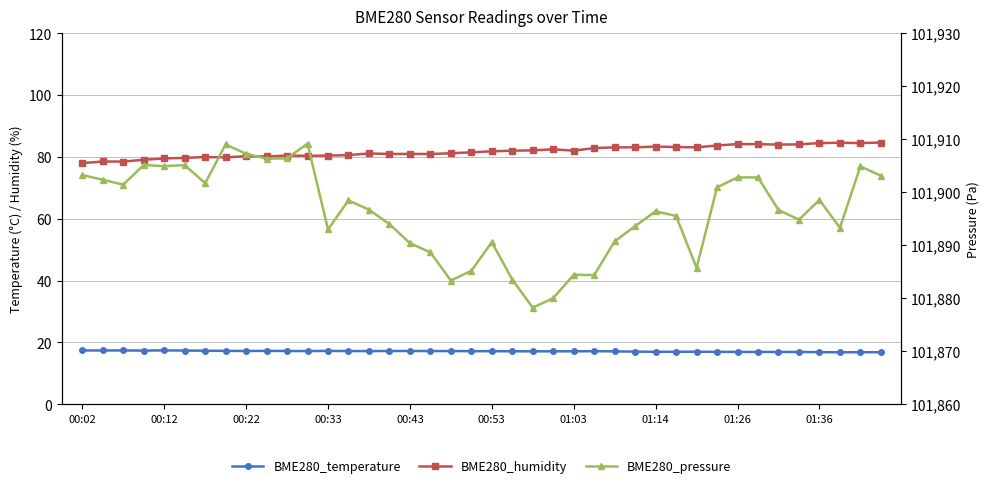

At how many categories does at least one series exceed 4991?

40